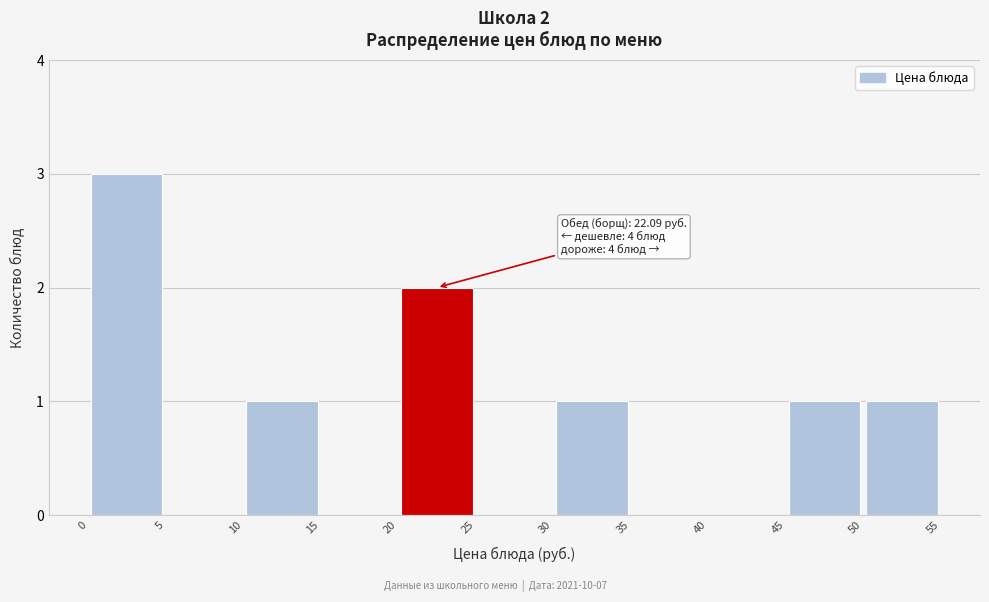

Which range on the x-axis has the tallest bar?

0 to 5